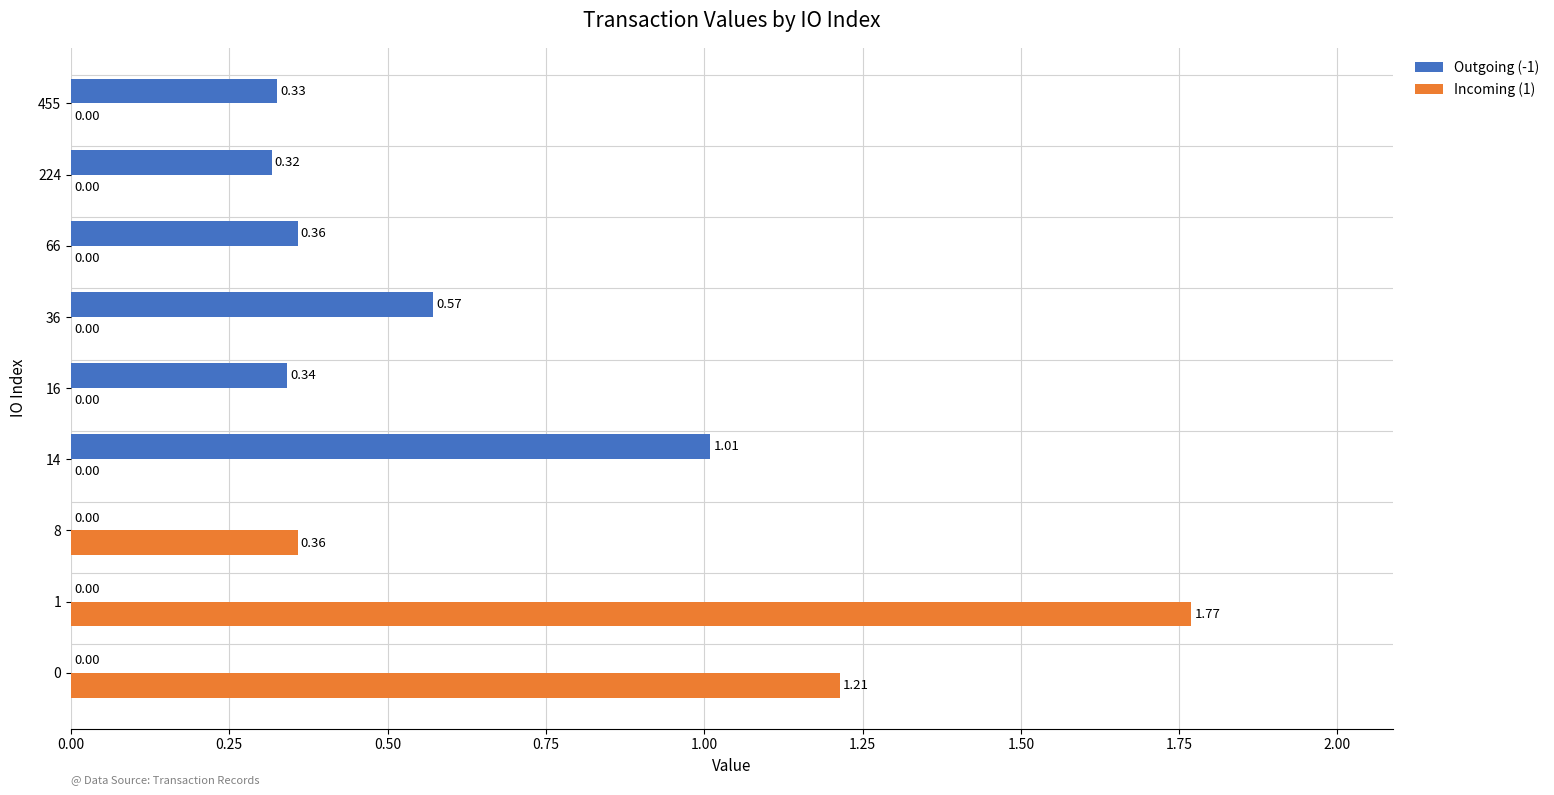

Which series changed the most between 16 and 36?

Outgoing (-1)